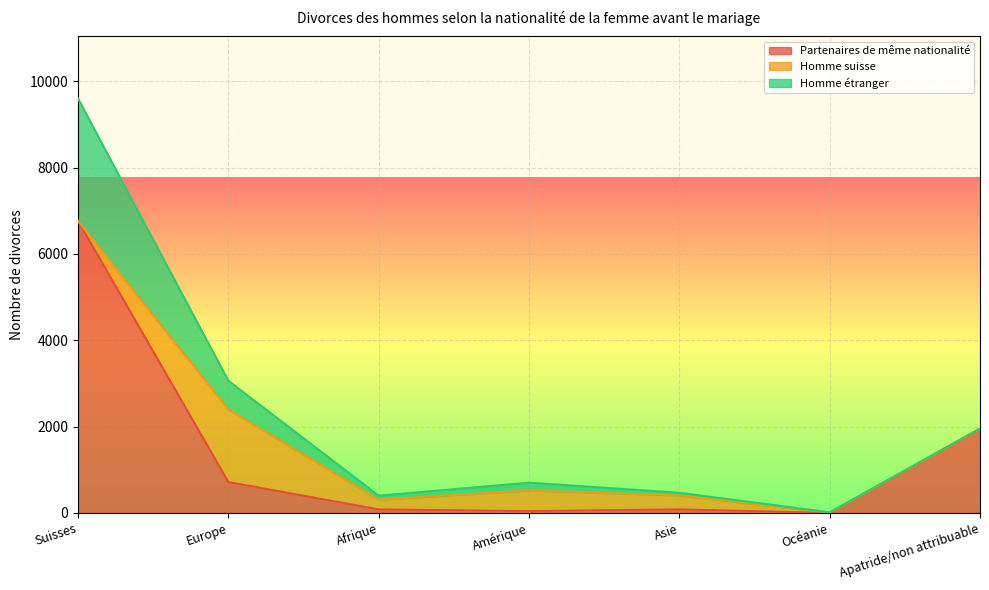

How many times do Partenaires de même nationalité and Homme suisse cross each other?

2